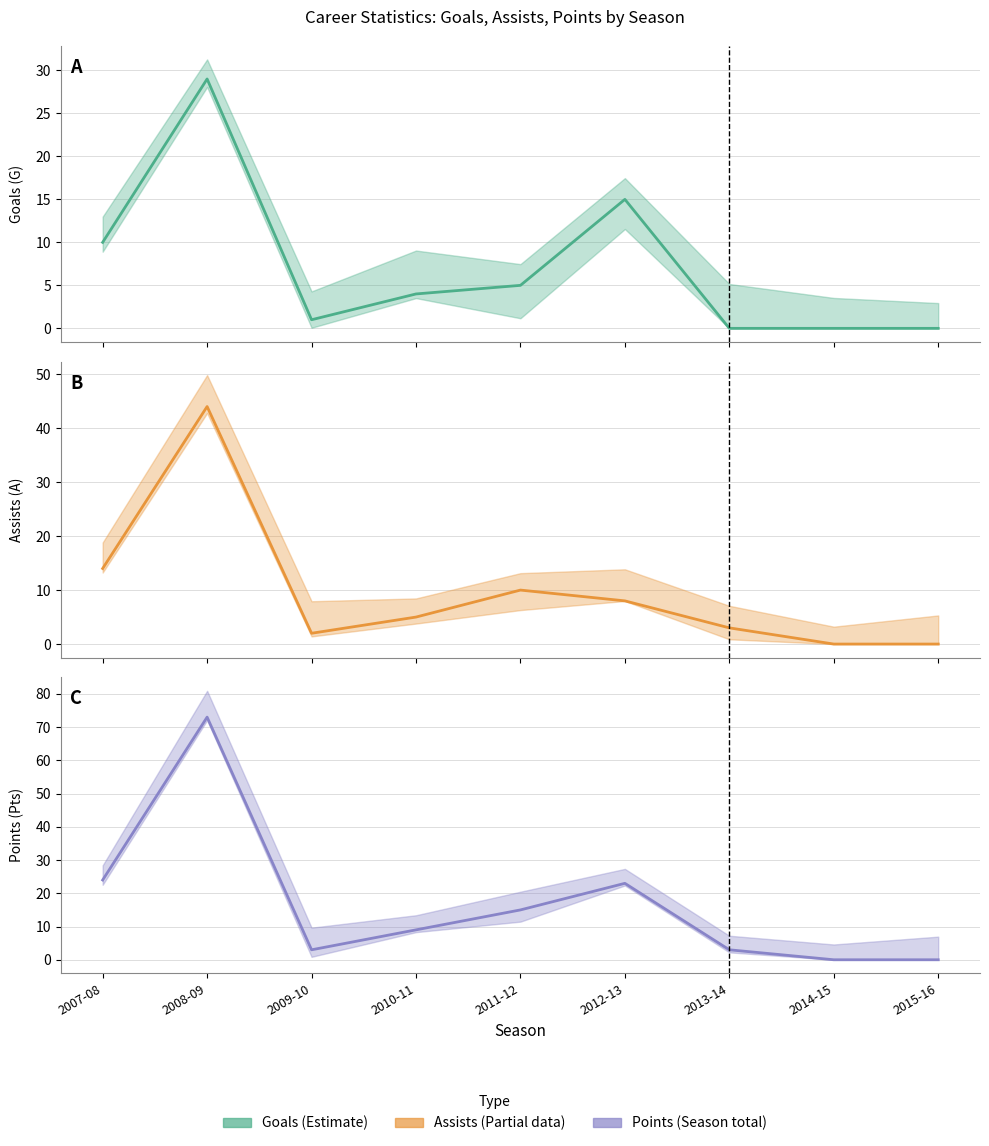

Rank the series by their average value, from highest to lowest.

Points, Assists, Goals